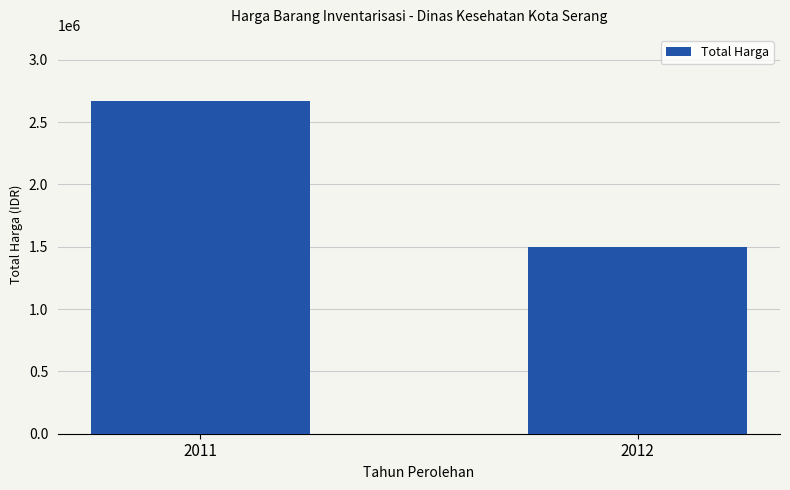

How many data points does each series have?

2